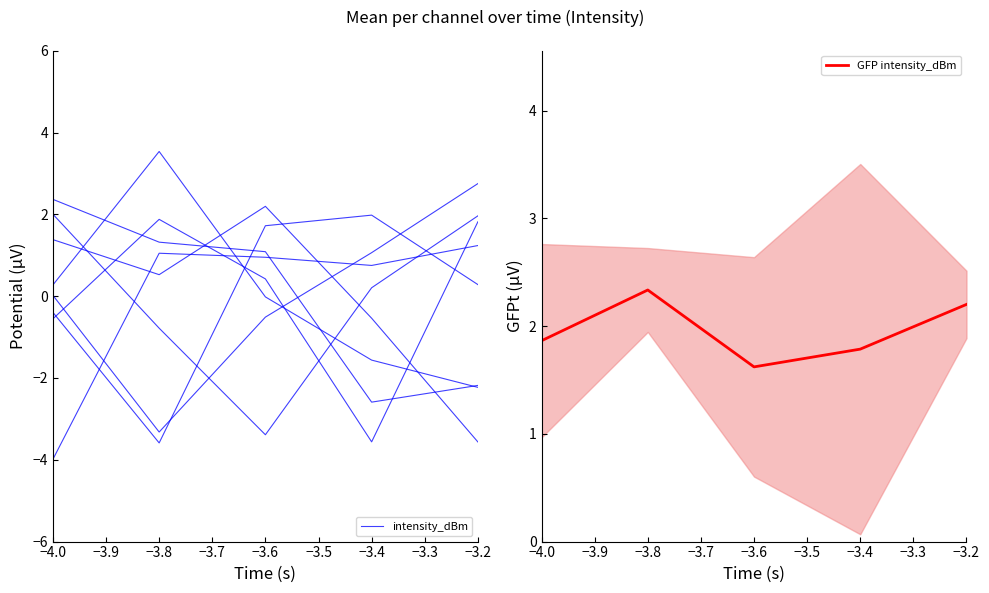

Rank the series by their average value, from lowest to highest.

intensity_dBm, GFP intensity_dBm